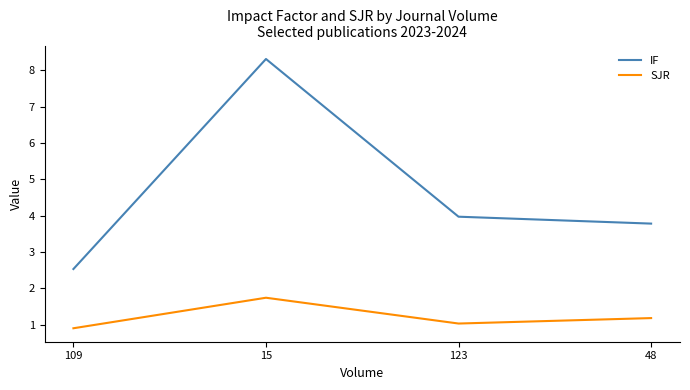

What is the difference between the second highest and second lowest values in the IF series?

0.2